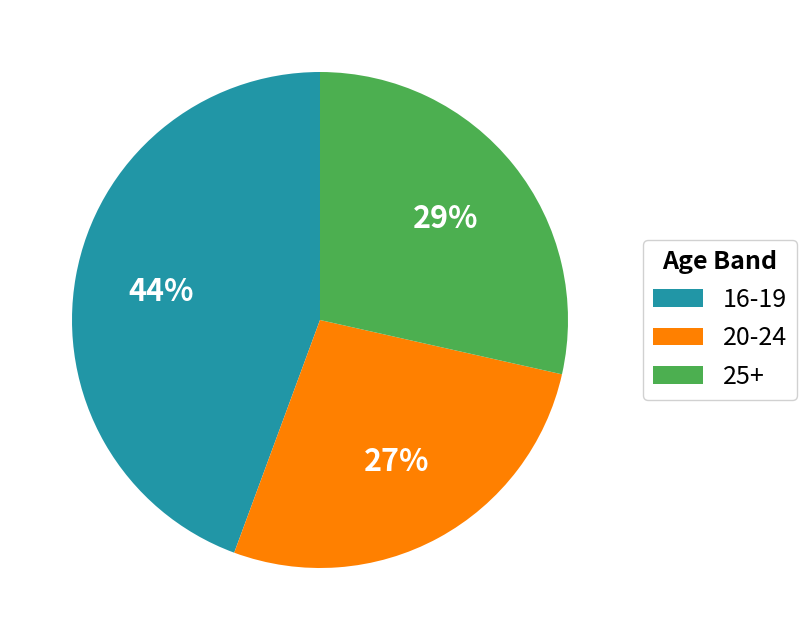

To the nearest percent, what portion does 20-24 represent?

27%